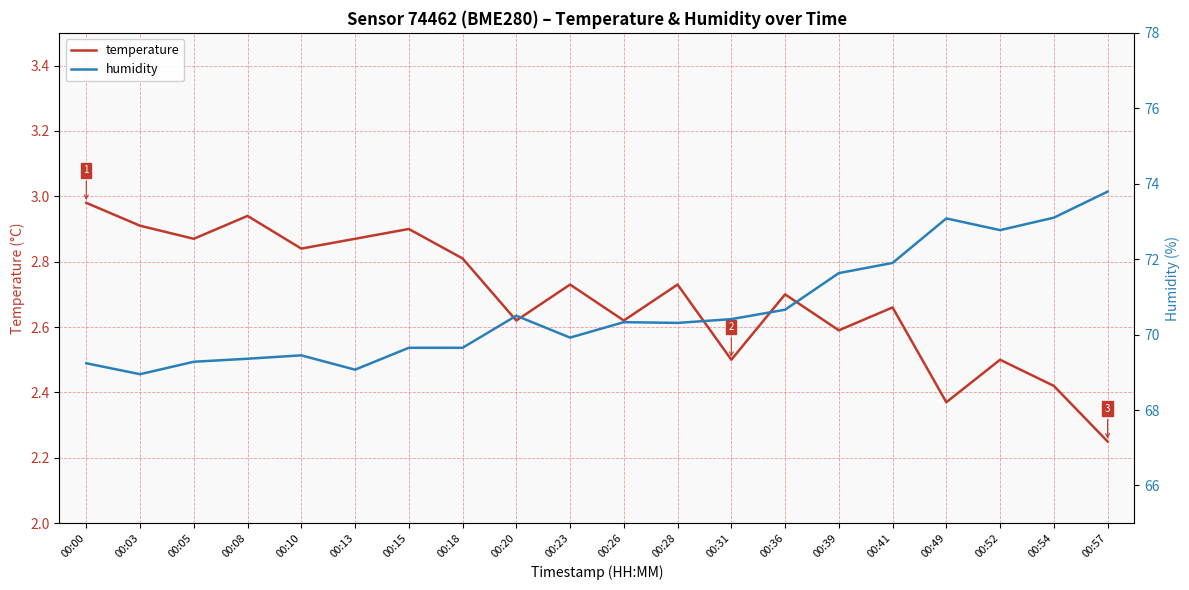

What value does the humidity series have at 00:15?

69.7